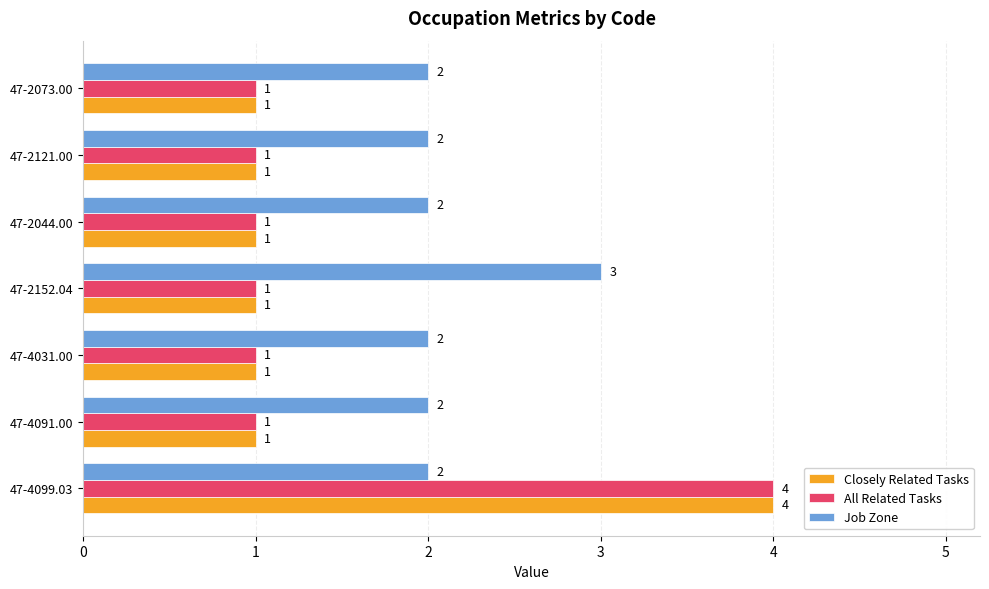

What is the maximum value shown in the chart?

4